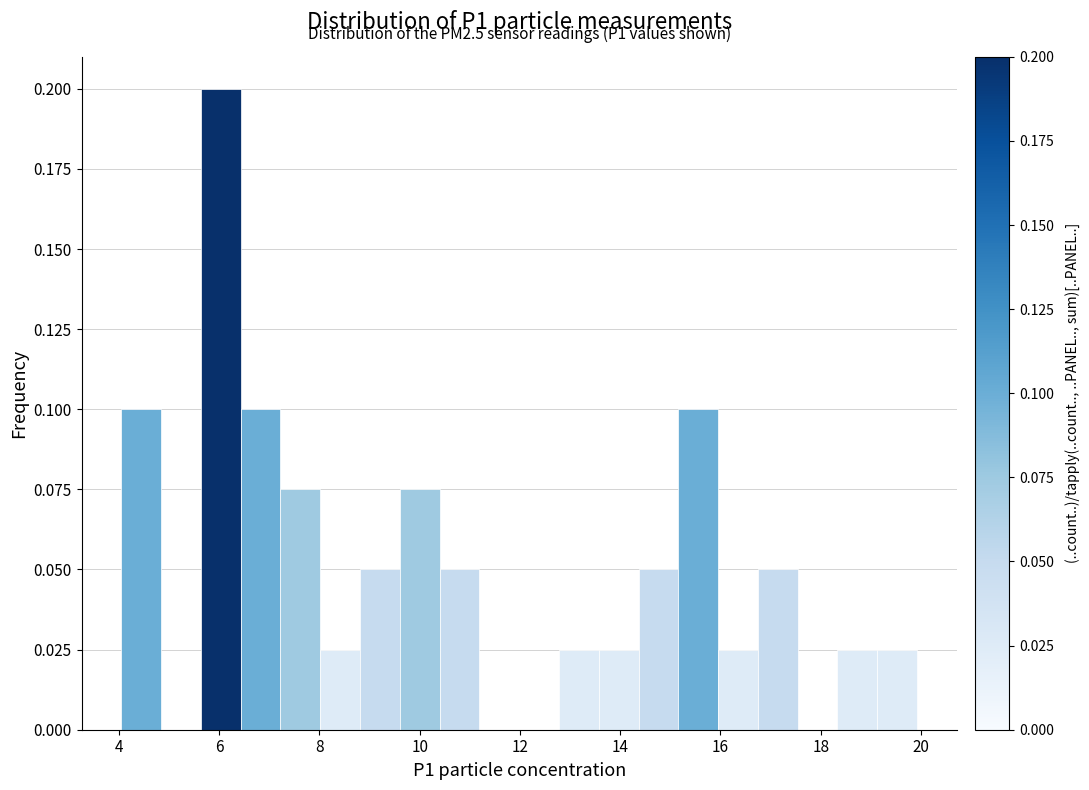

Read against the x-axis, roughly where is the centre of the tallest bar?

6.0